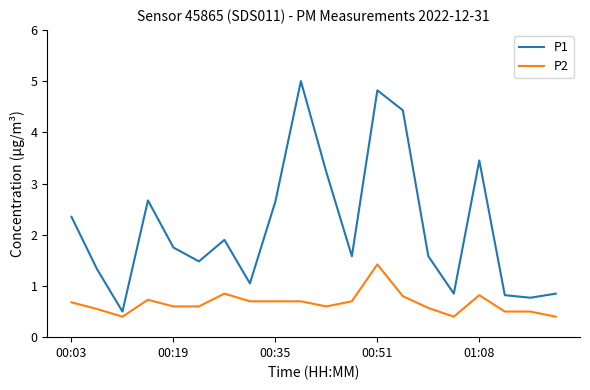

What is the minimum value for P2?

0.4